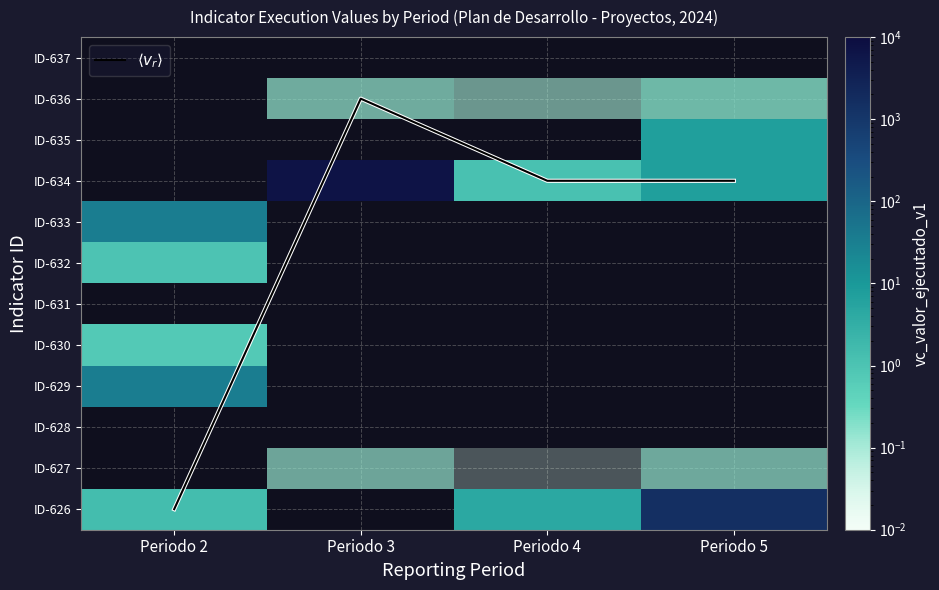

The $\langle v_r \rangle$ series shows 2.7 at Periodo 5. True or false?

False